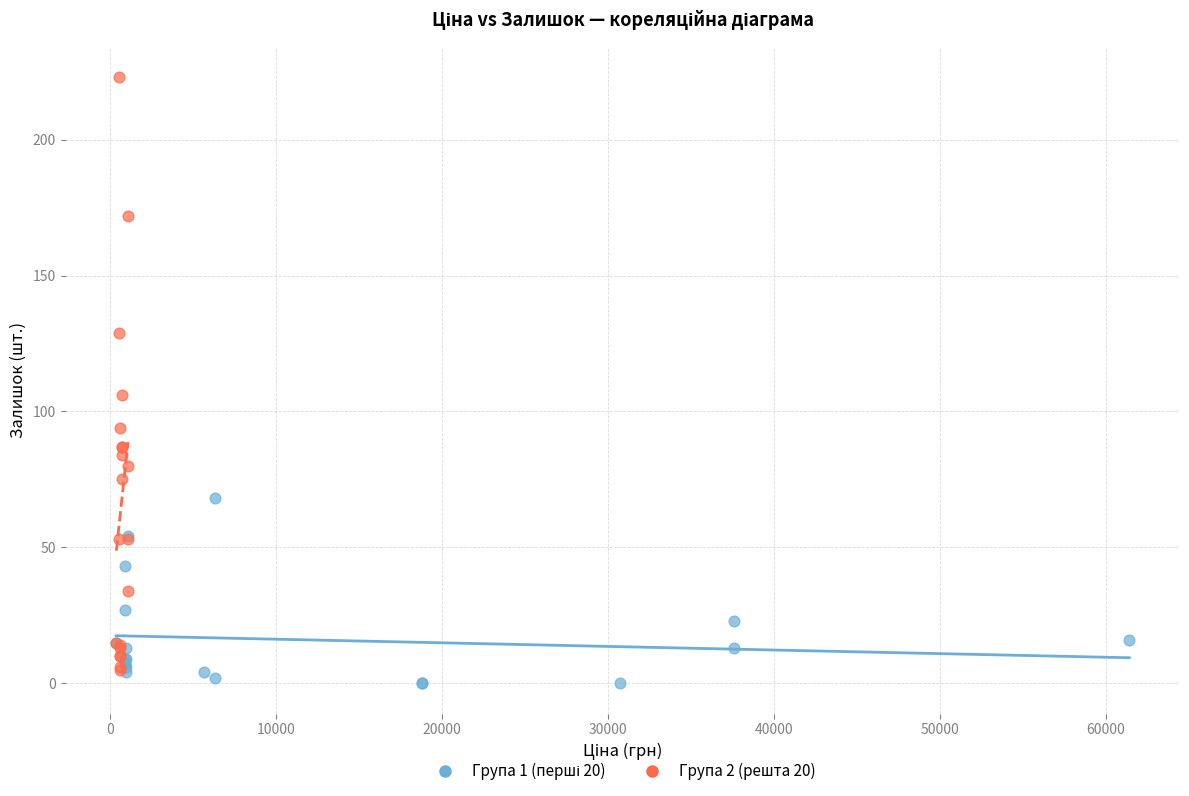

Which series reaches the maximum Y coordinate?

Група 2 (решта 20)